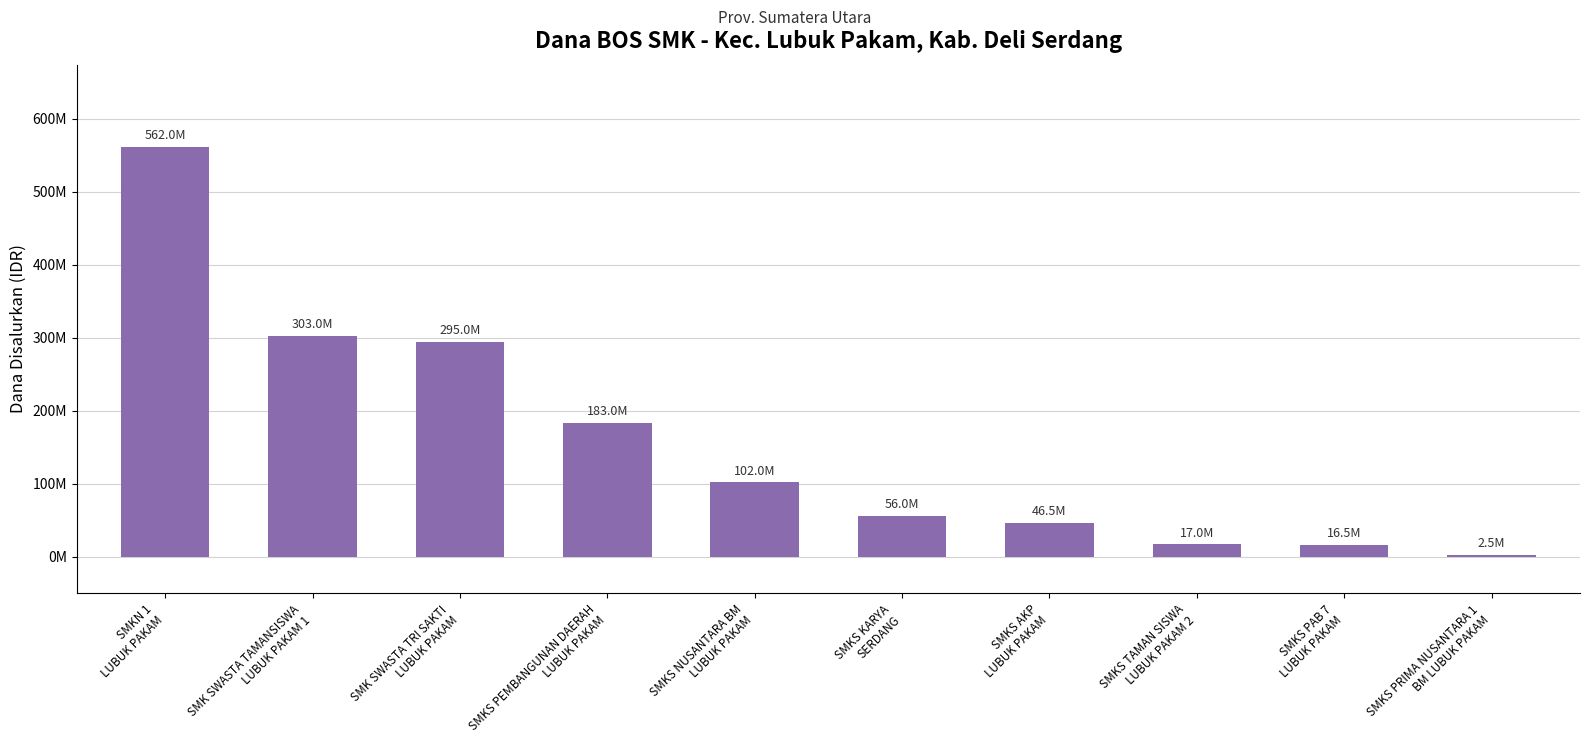

Reading left to right, list all the values displayed in this chart.

562000000	303000000	295000000	183000000	102000000	56000000	46500000	17000000	16500000	2500000